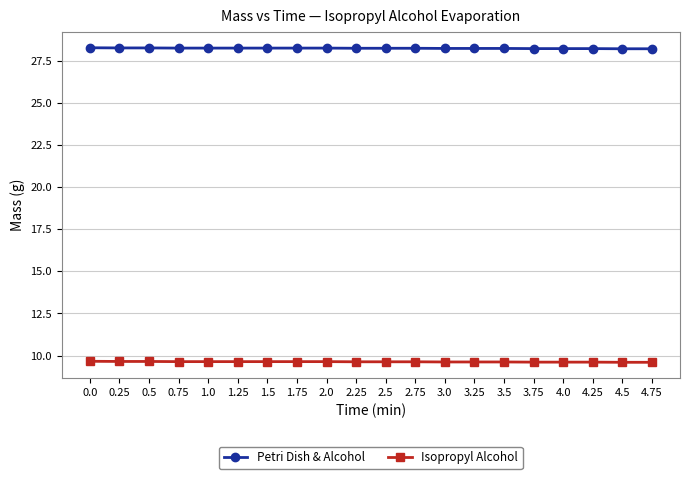

What is the smallest value displayed?

9.6